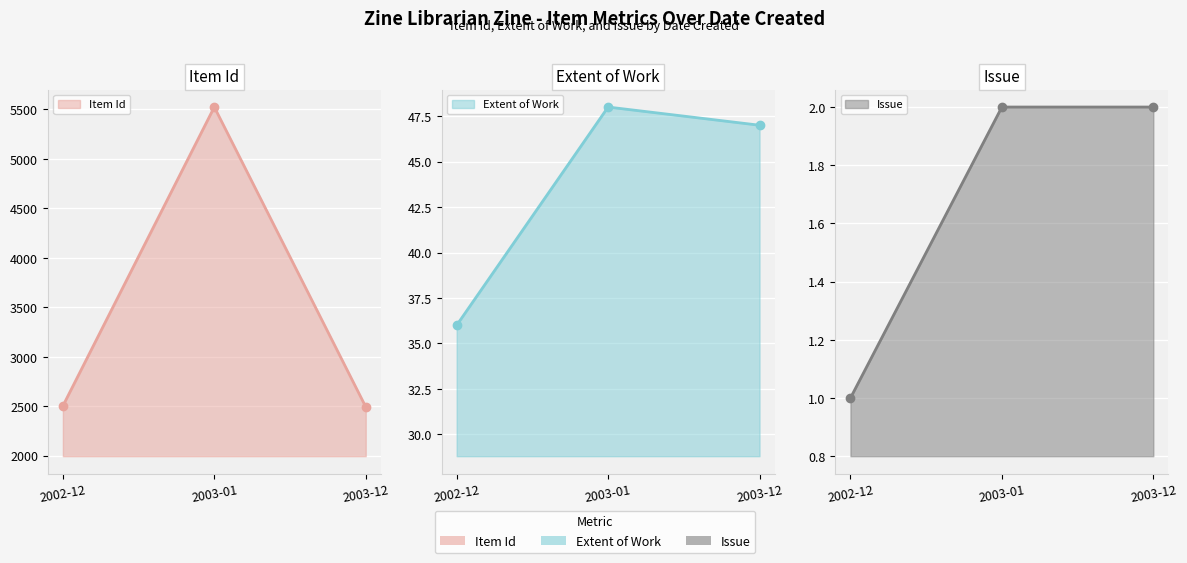

How many Issue (line) values are between 1 and 2?

3